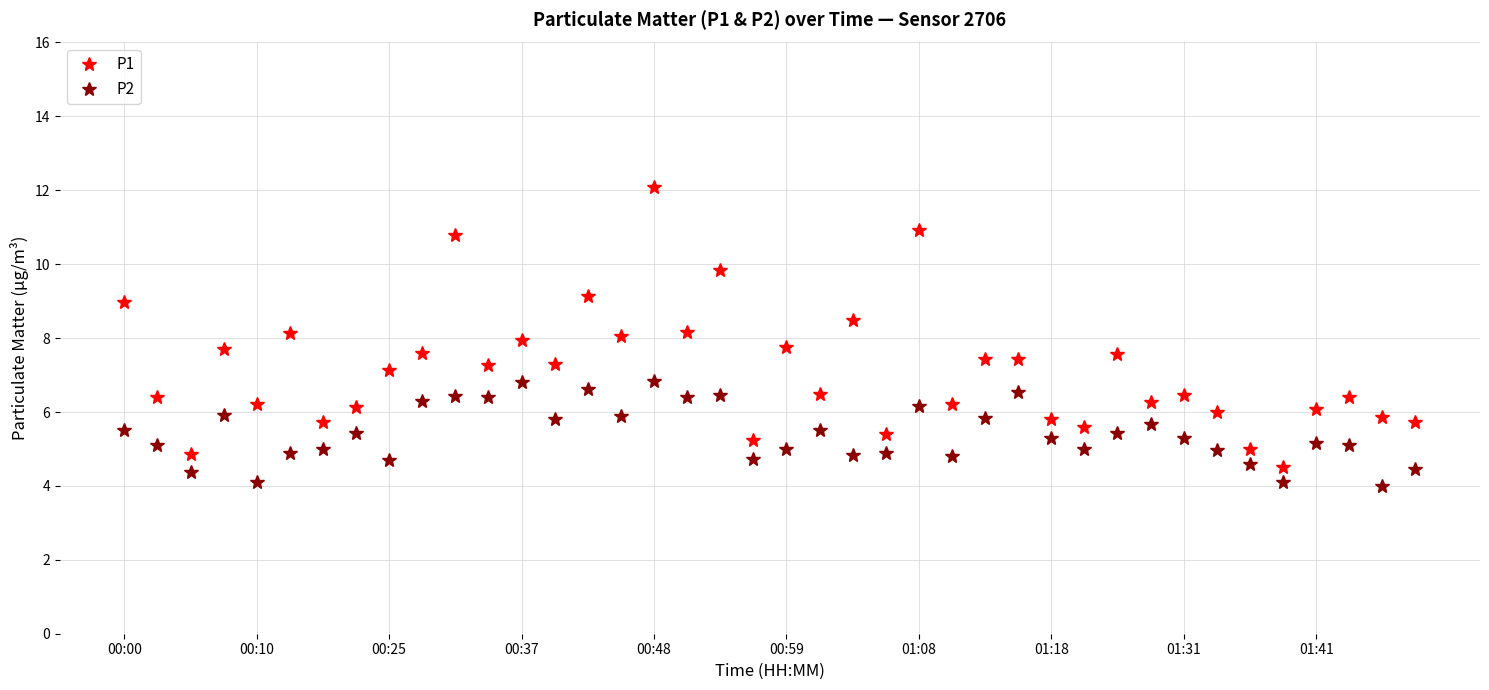

What is the average value of the P1 series?

7.2